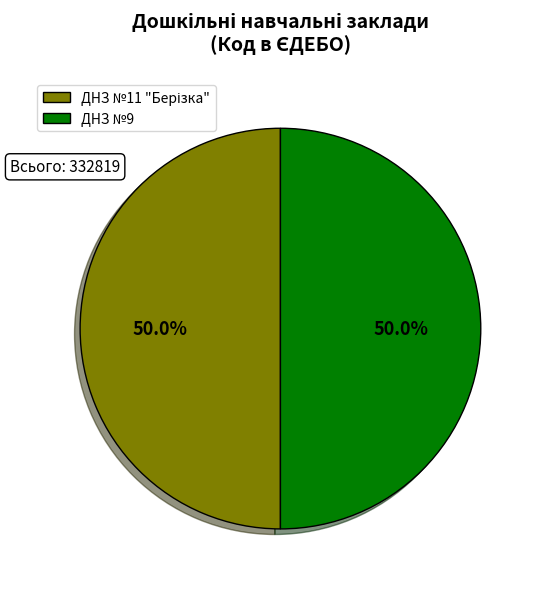

What portion of the pie excludes ДНЗ №9?

50.0%